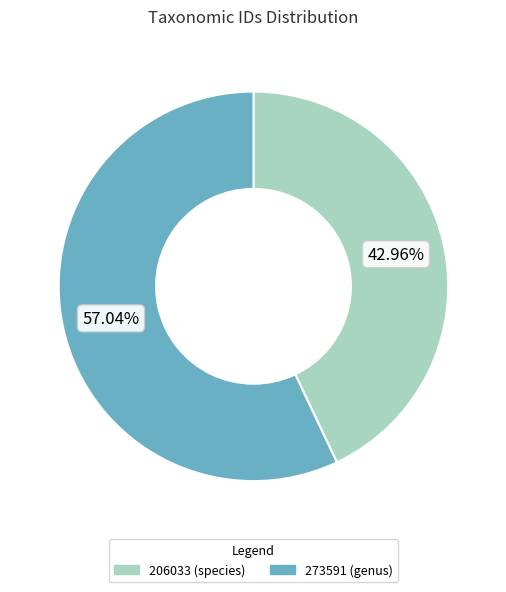

Which category has the smallest portion of the pie?

206033 (species)